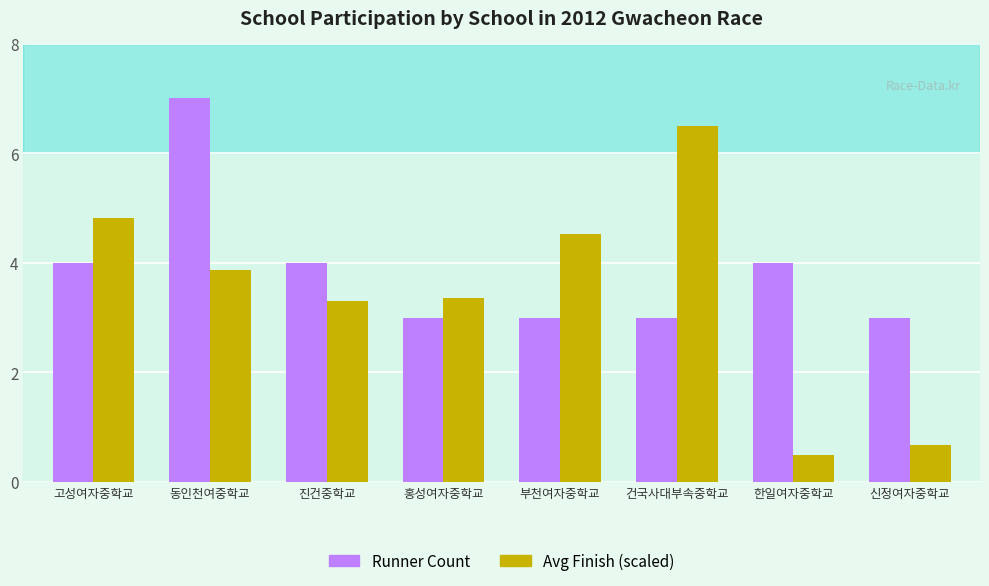

What is the difference between the highest and lowest values at 한일여자중학교?

3.5